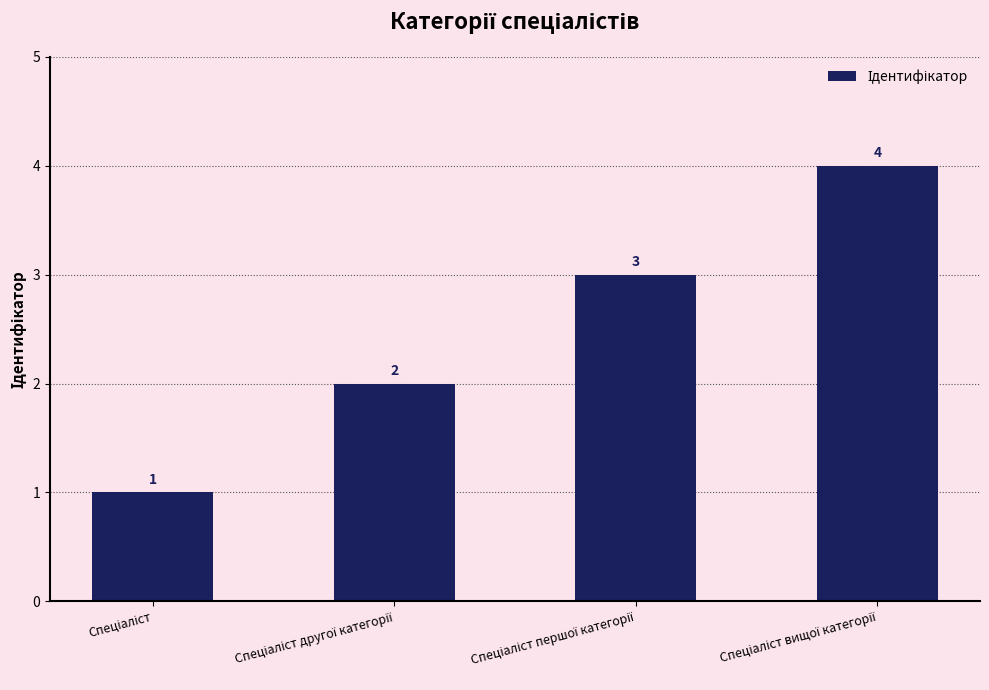

What is the value of the 3rd bar from the left?

3